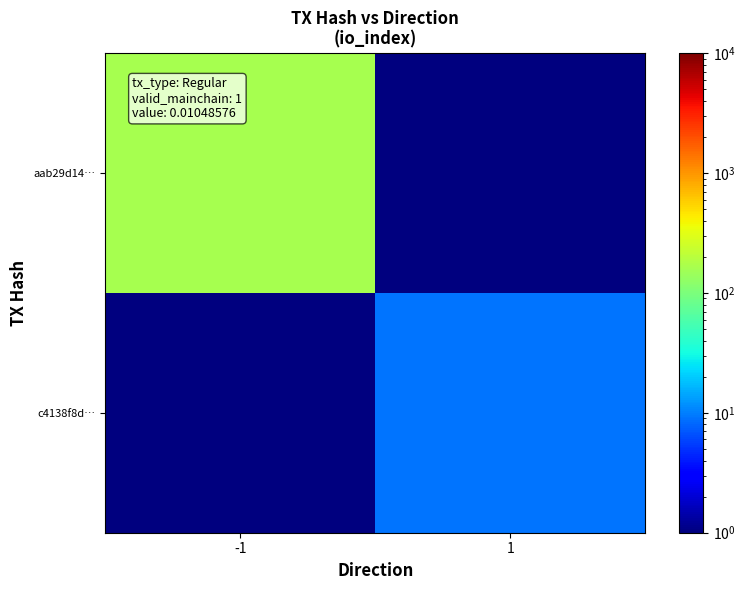

Reading left to right, list all the values displayed in this chart.

aab29d14…: -1=164.0	1=0.5
c4138f8d…: -1=0.5	1=9.0